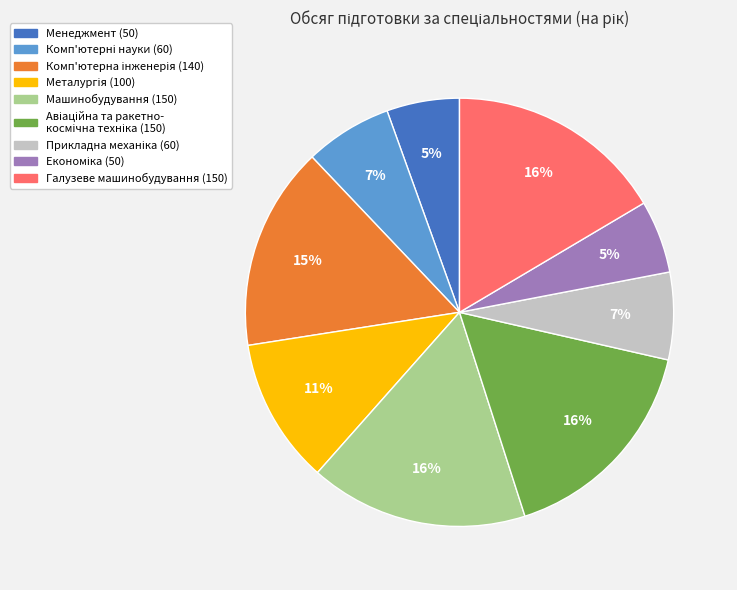

Does any single category account for the majority?

No